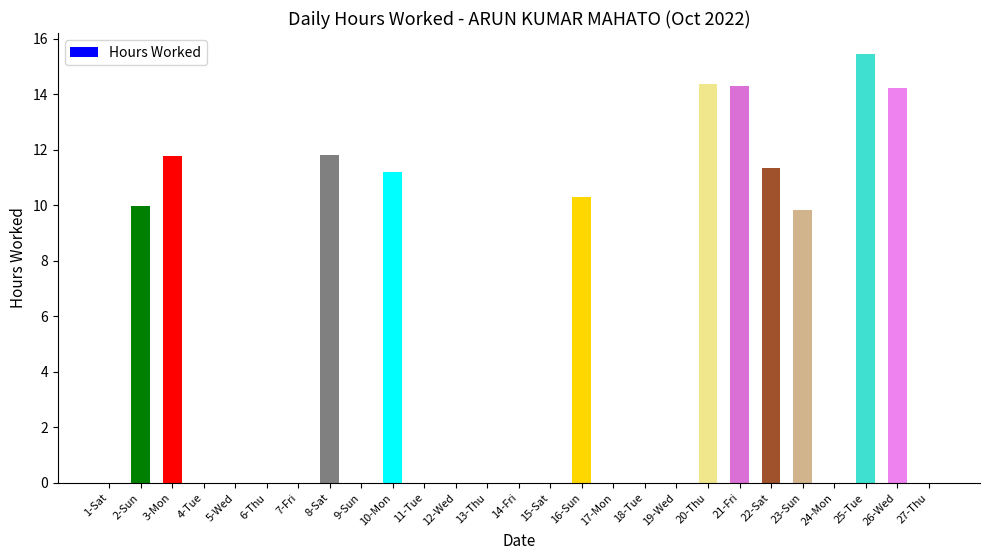

What is the sum of the values at 25-Tue and 23-Sun?

25.3